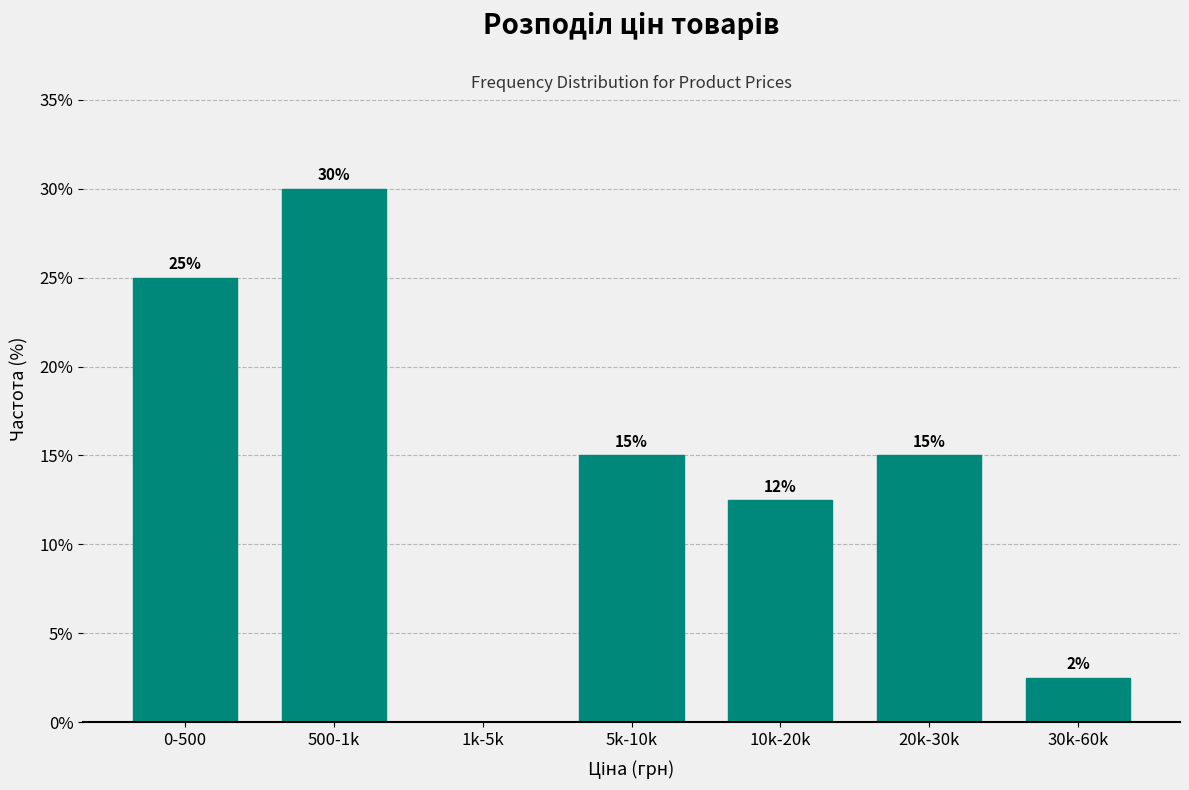

What is the maximum value shown in the chart?

30.0